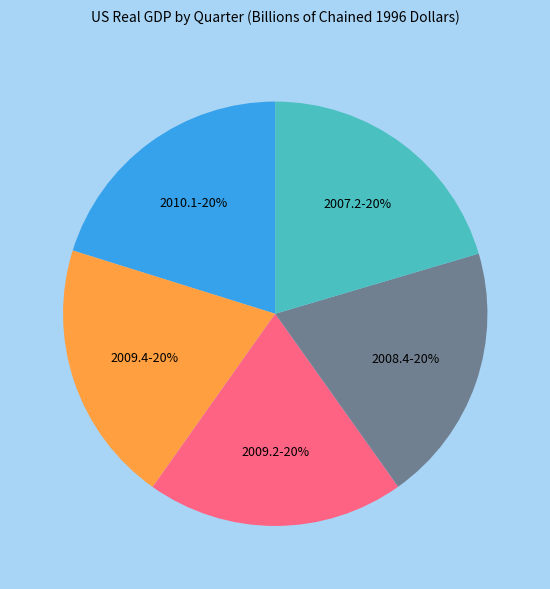

To the nearest percent, what is the average slice percentage?

20%